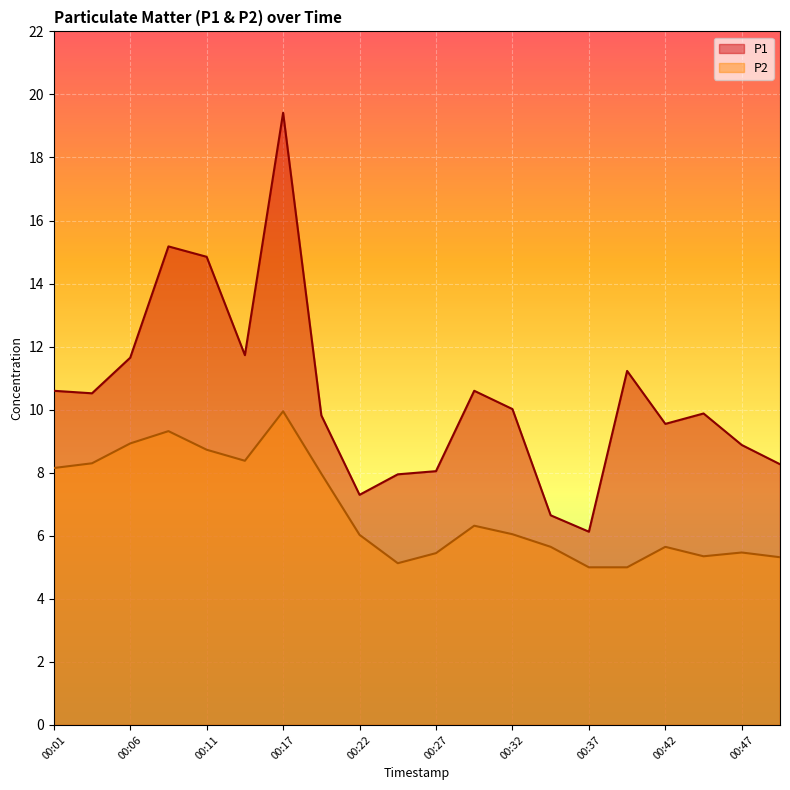

What are all the series names shown in the legend?

P1, P2